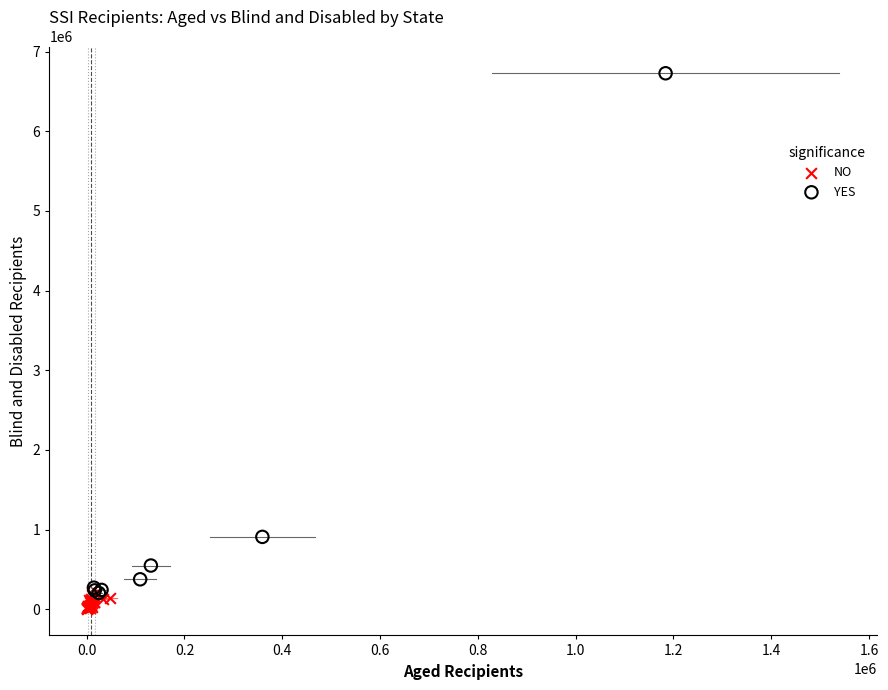

Which series has the largest Y range (max minus min)?

YES